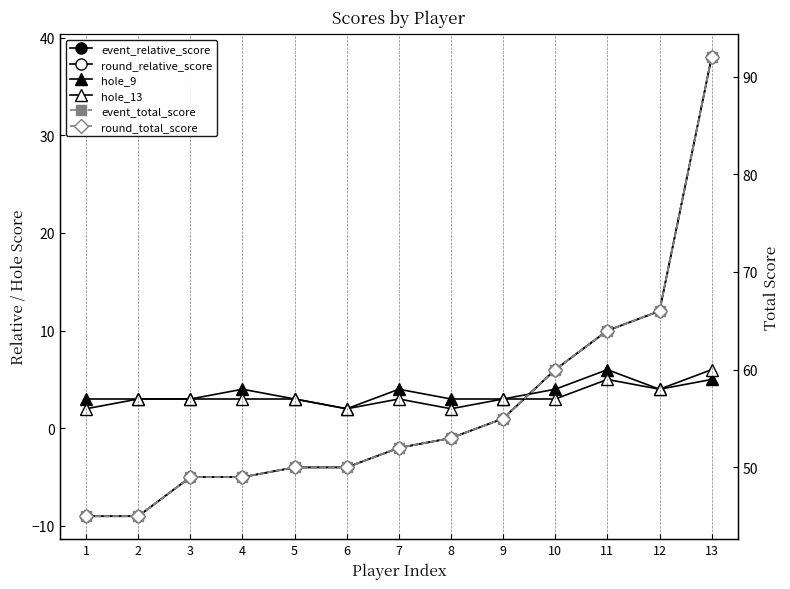

How many interior local peaks does the hole_13 series have?

2